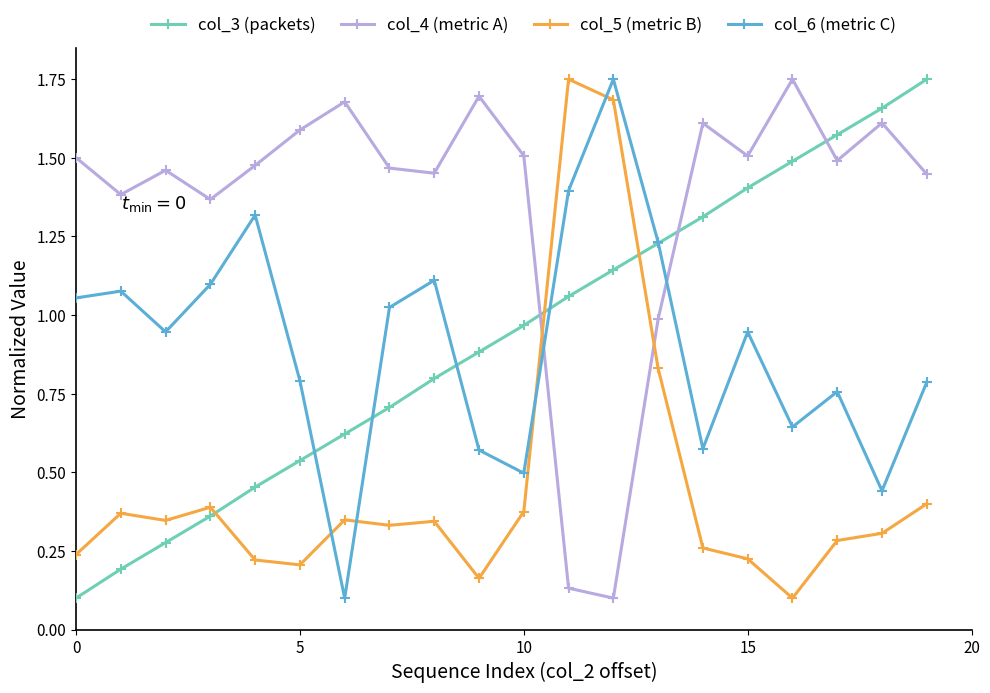

Which series has the largest total across all categories?

col_4 (metric A)